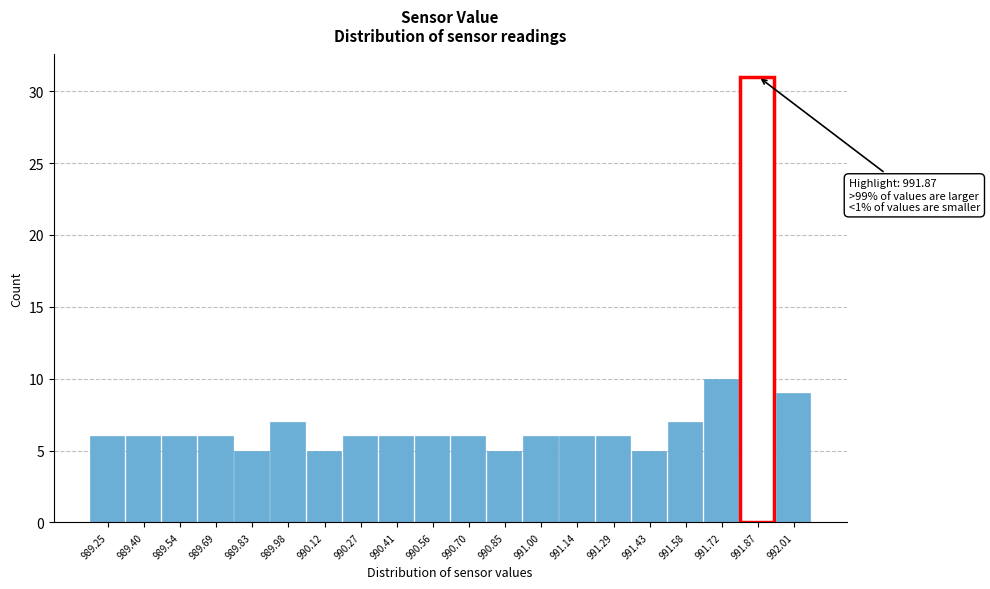

Reading left to right, transcribe all the data shown in this chart.

6	6	6	6	5	7	5	6	6	6	6	5	6	6	6	5	7	10	31	9